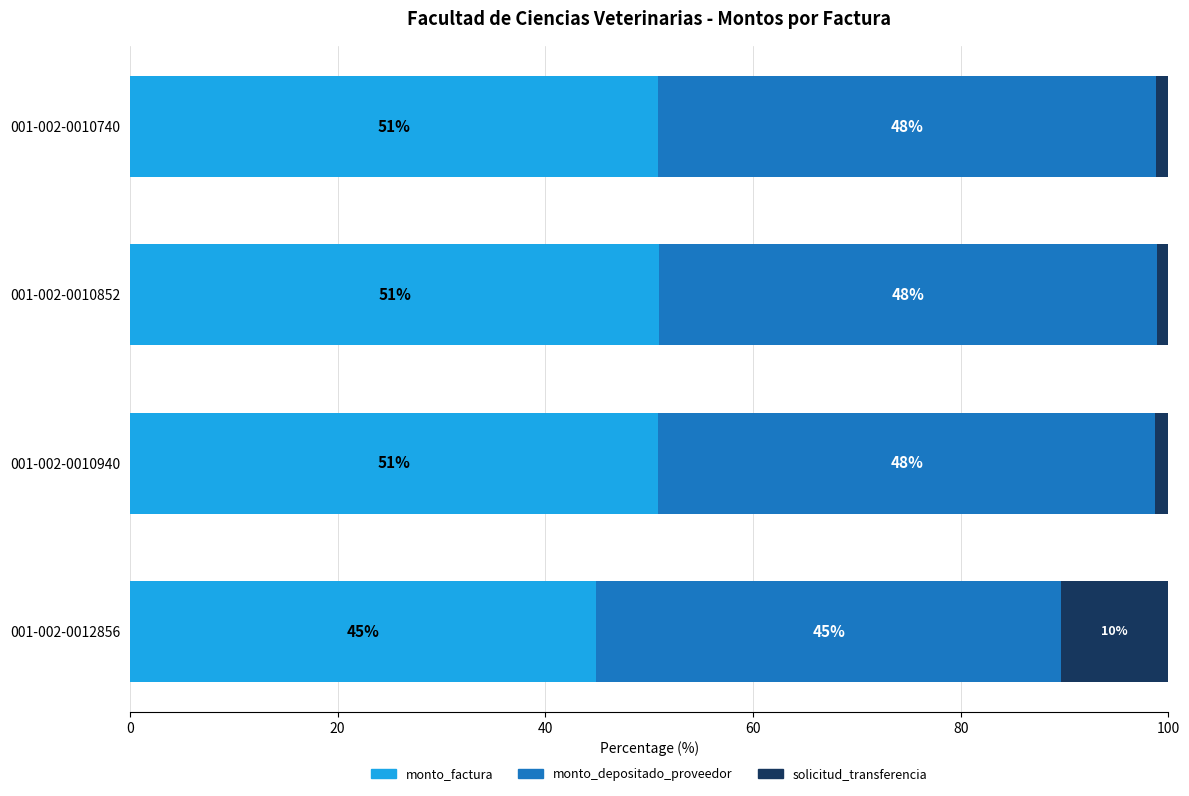

The value of monto_factura at 001-002-0012856 is 13.2. True or false?

False